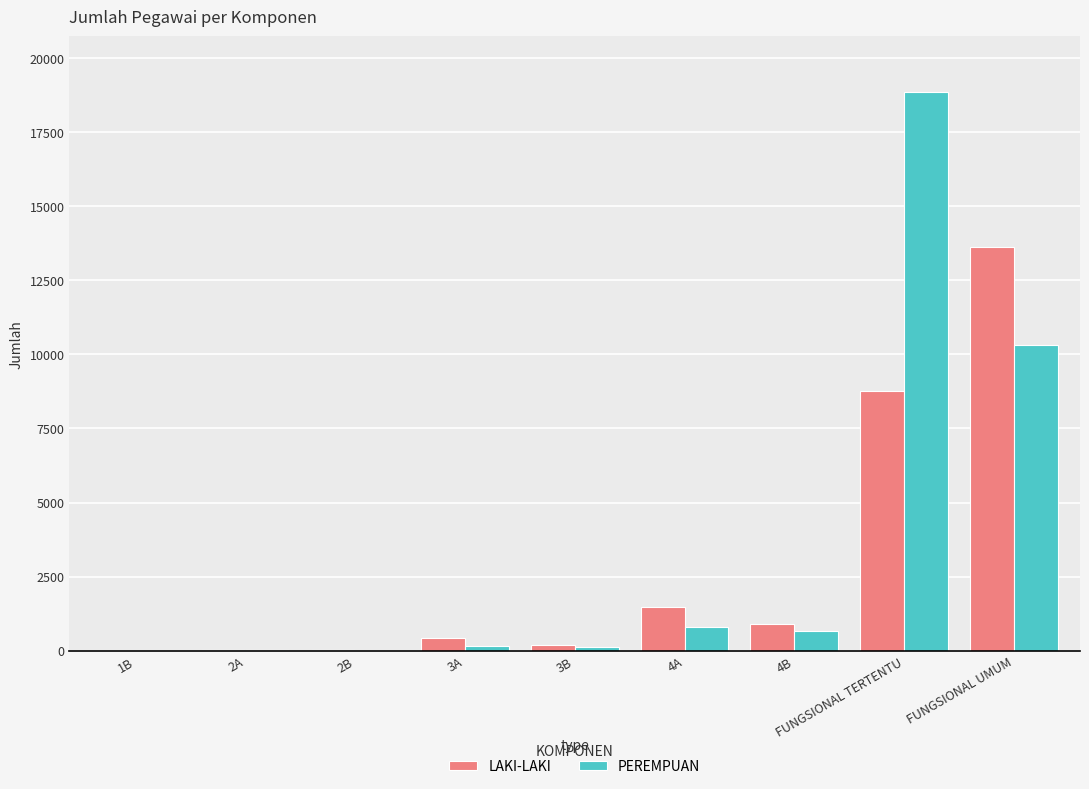

What is the total value across all series at FUNGSIONAL UMUM?

23917